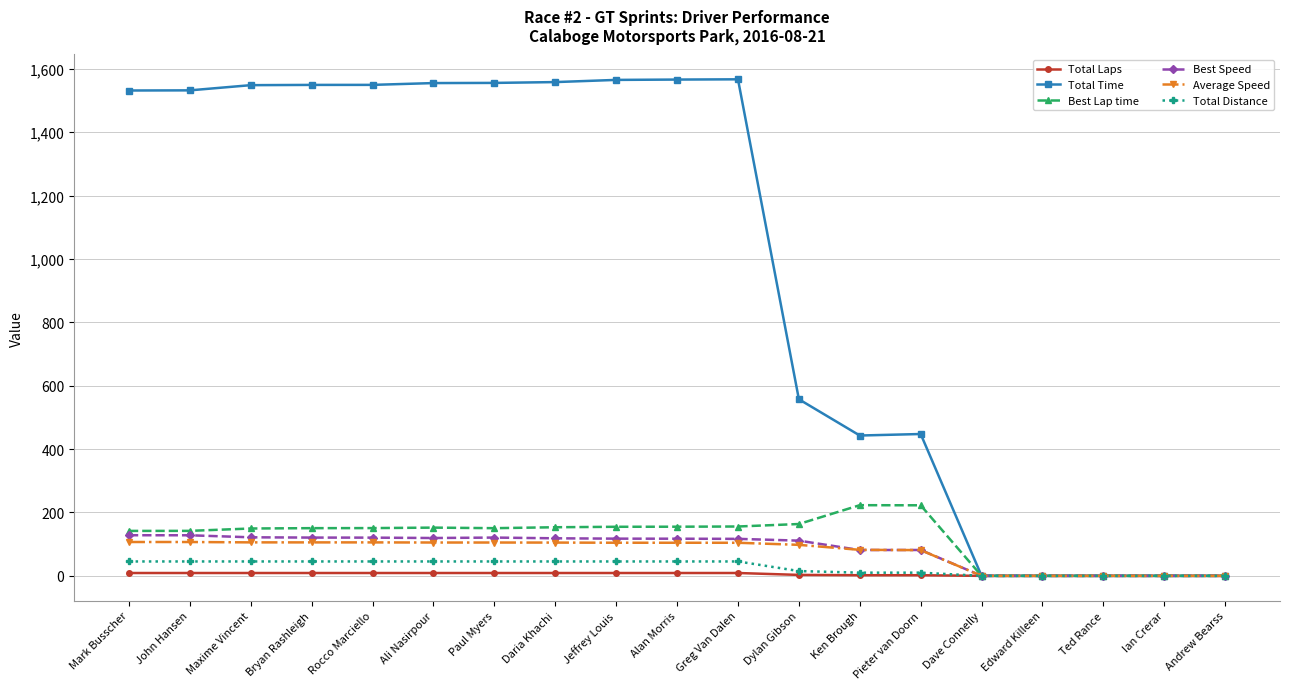

What is the maximum value shown in the chart?

1566.8